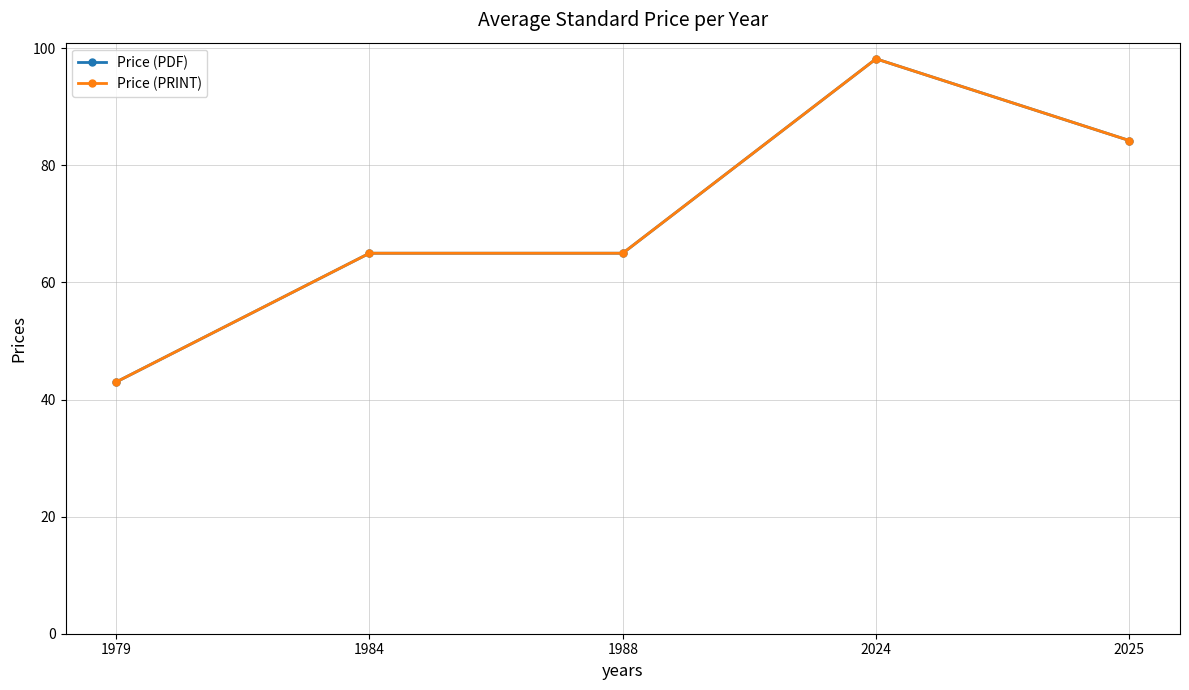

Is this an area chart (filled region under the line)?

No